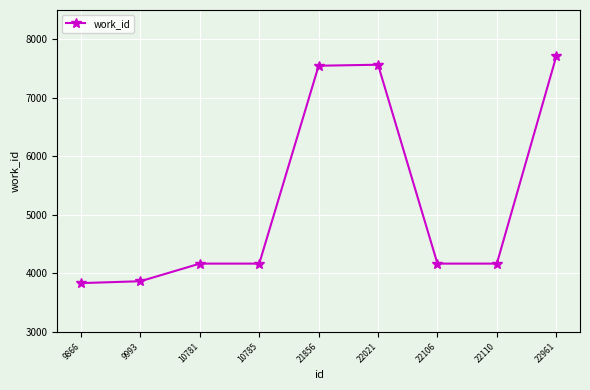

True or false: there are more than 0 points higher than both neighbors.

True